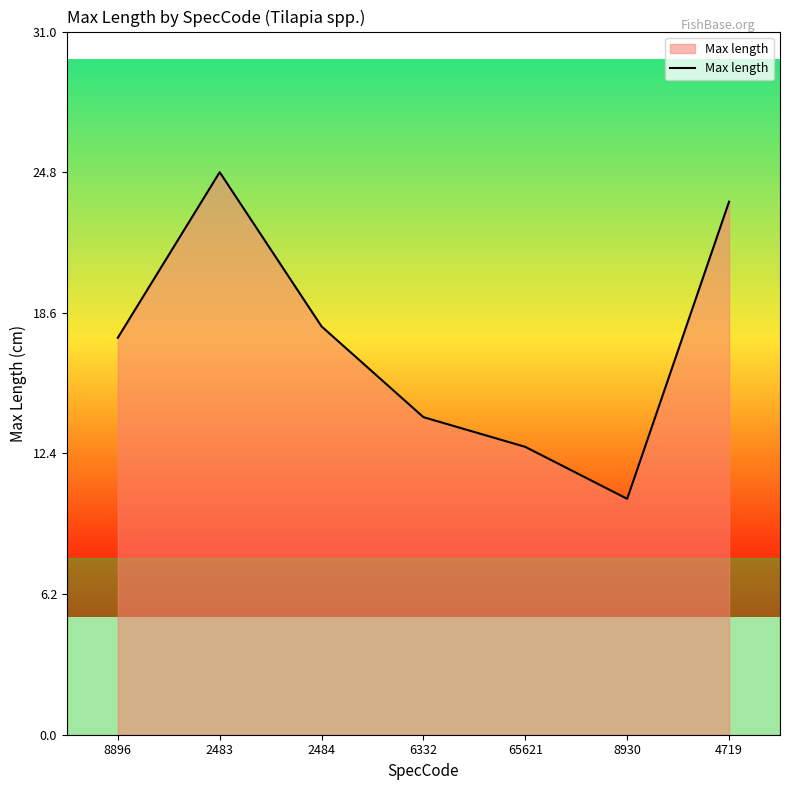

What is the ratio of the value at 6332 to the value at 65621?

1.1